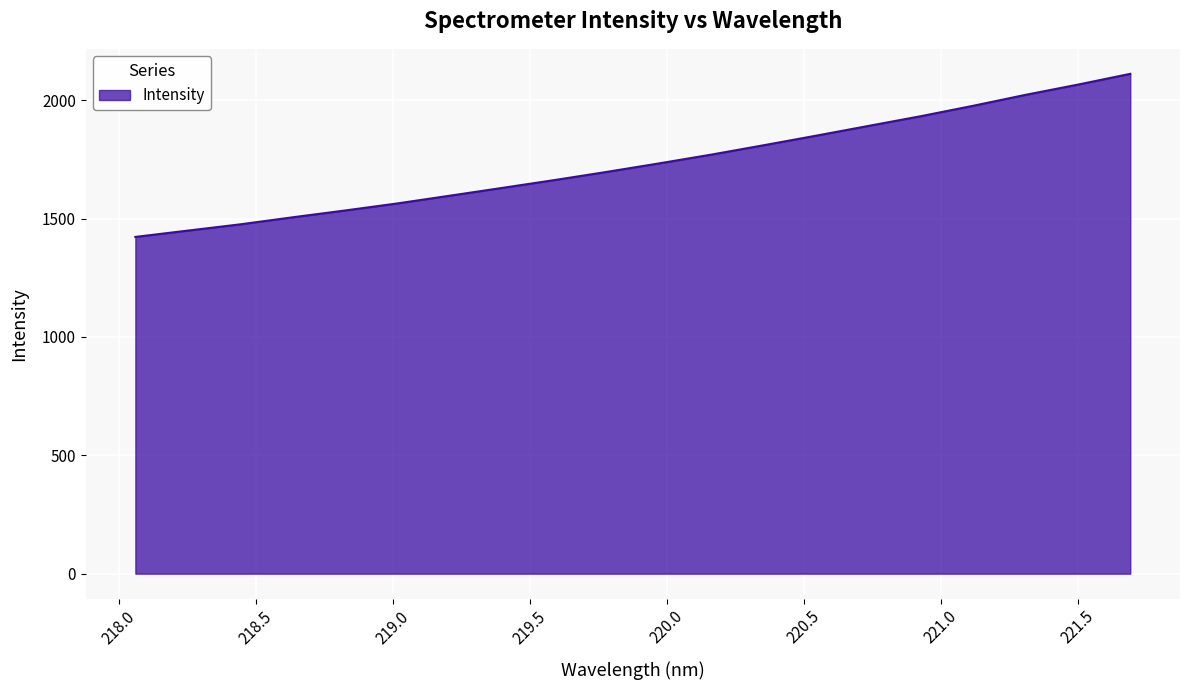

Does the chart have visible grid lines?

Yes